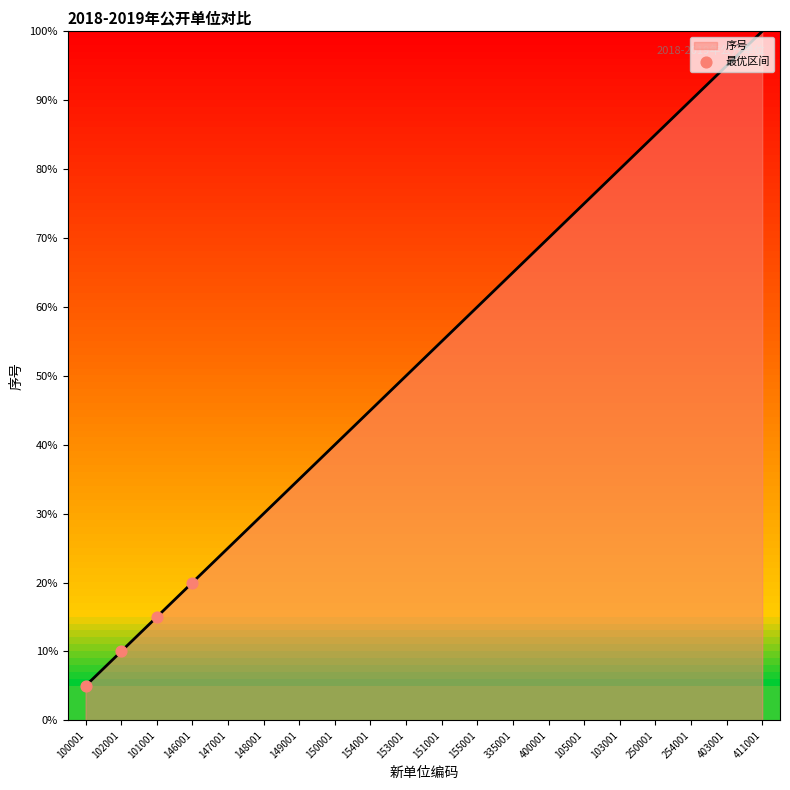

Does the chart have visible grid lines?

No